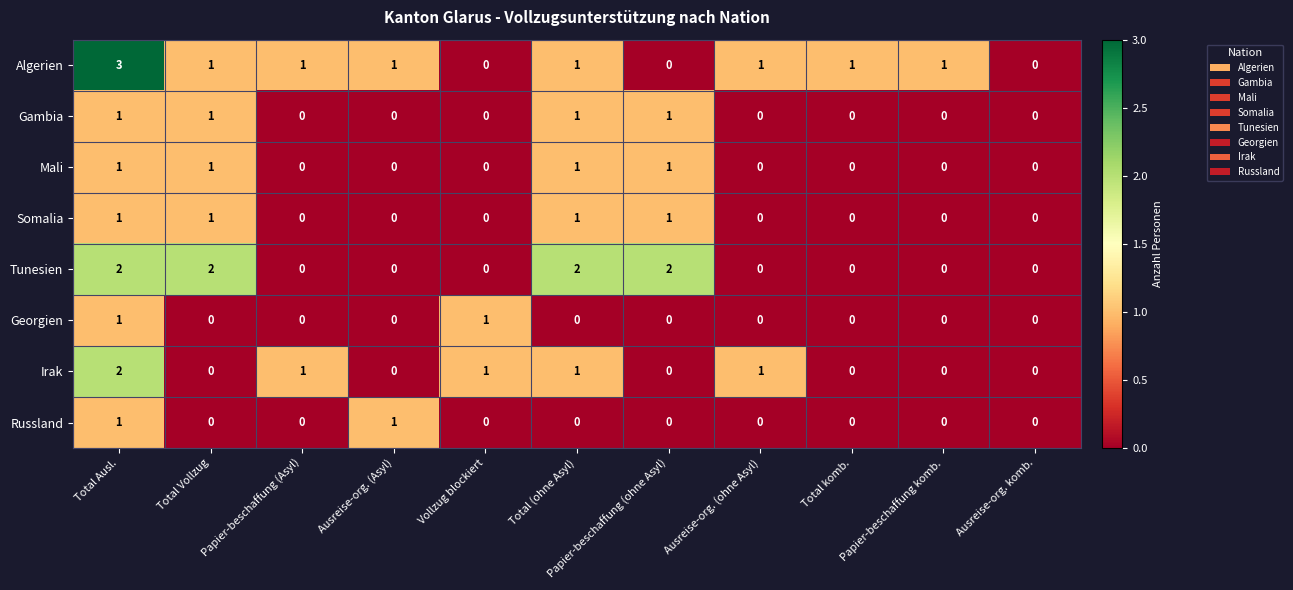

Which series has the largest total across all categories?

Algerien